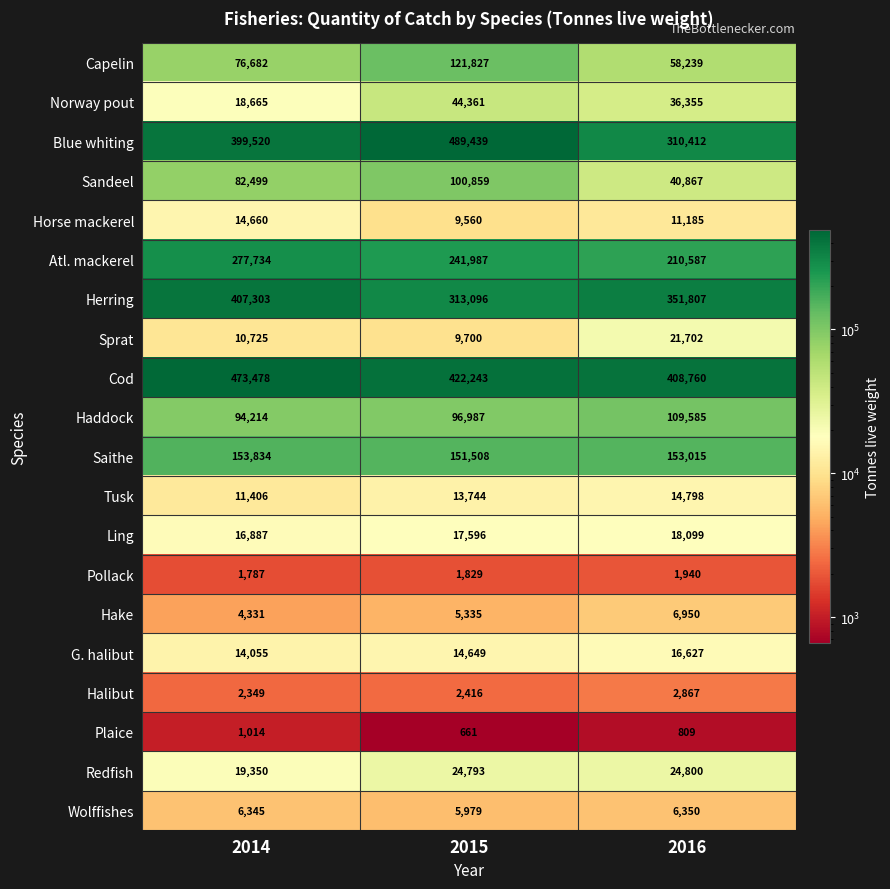

At which category is the sum across all series the highest?

2015